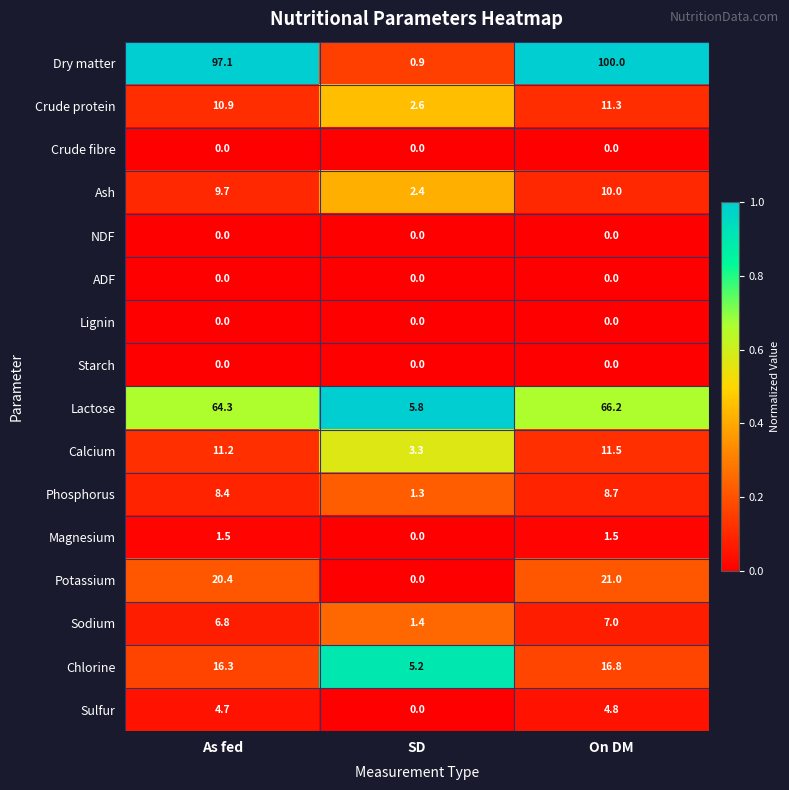

At how many categories does at least one series exceed 0?

3